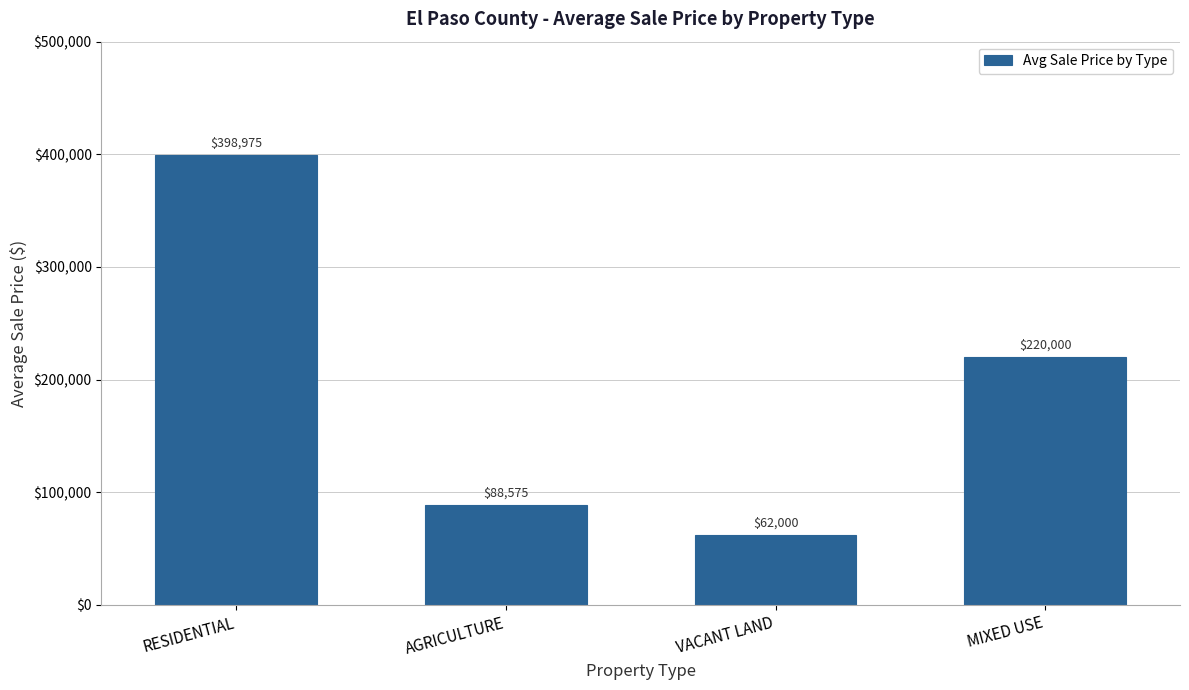

At which label is the value closest to 230487?

MIXED USE